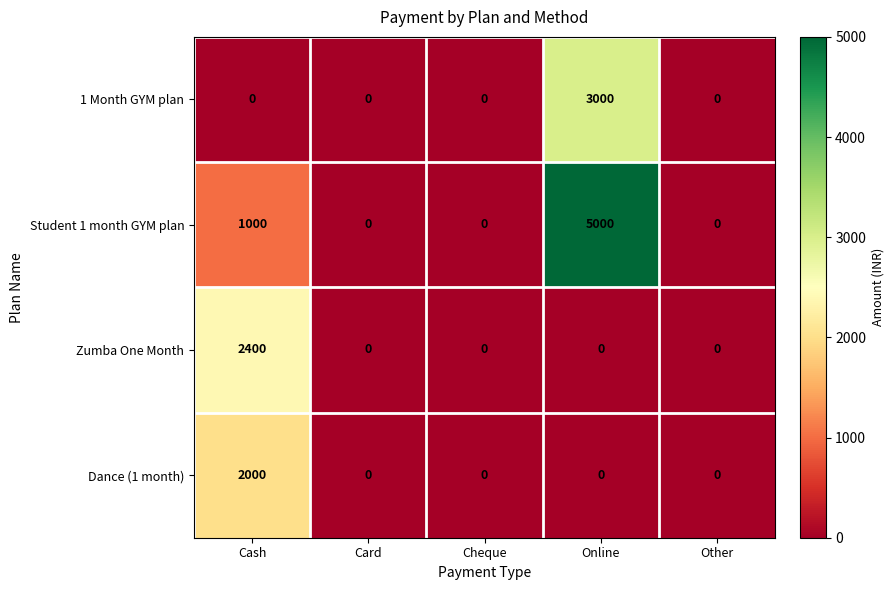

Which series has the largest total across all categories?

Student 1 month GYM plan